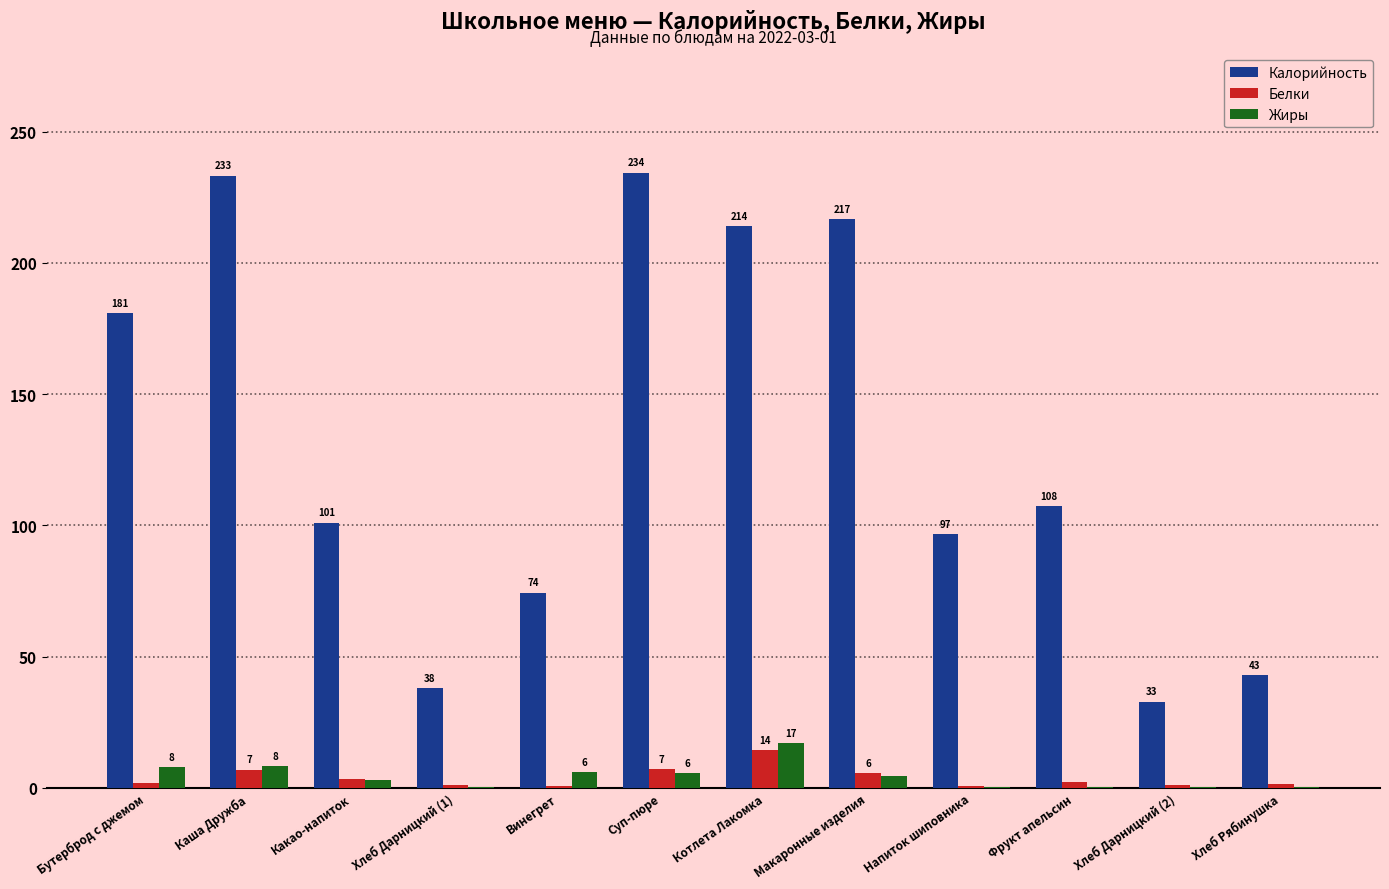

True or false: Калорийность has a value of 378.5 at Макаронные изделия.

False